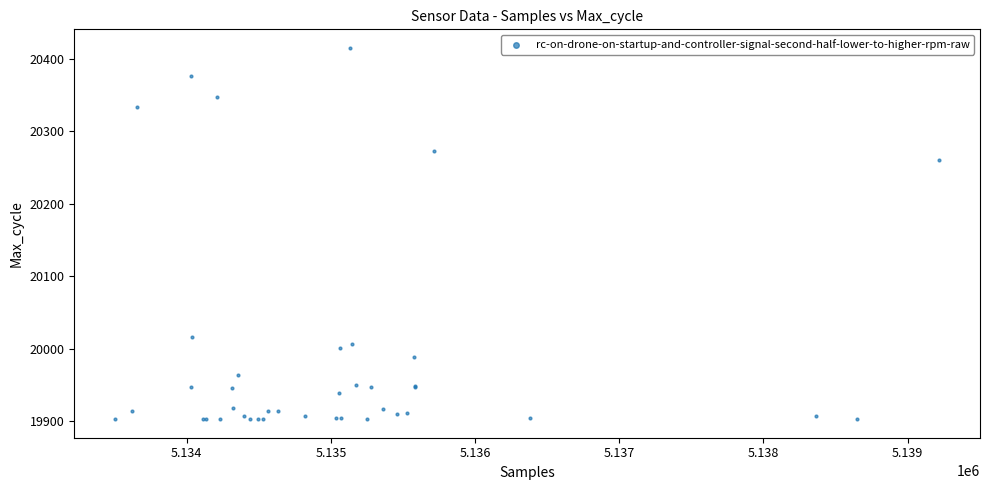

What Y value in the scatter plot is closest to 20159?

20260